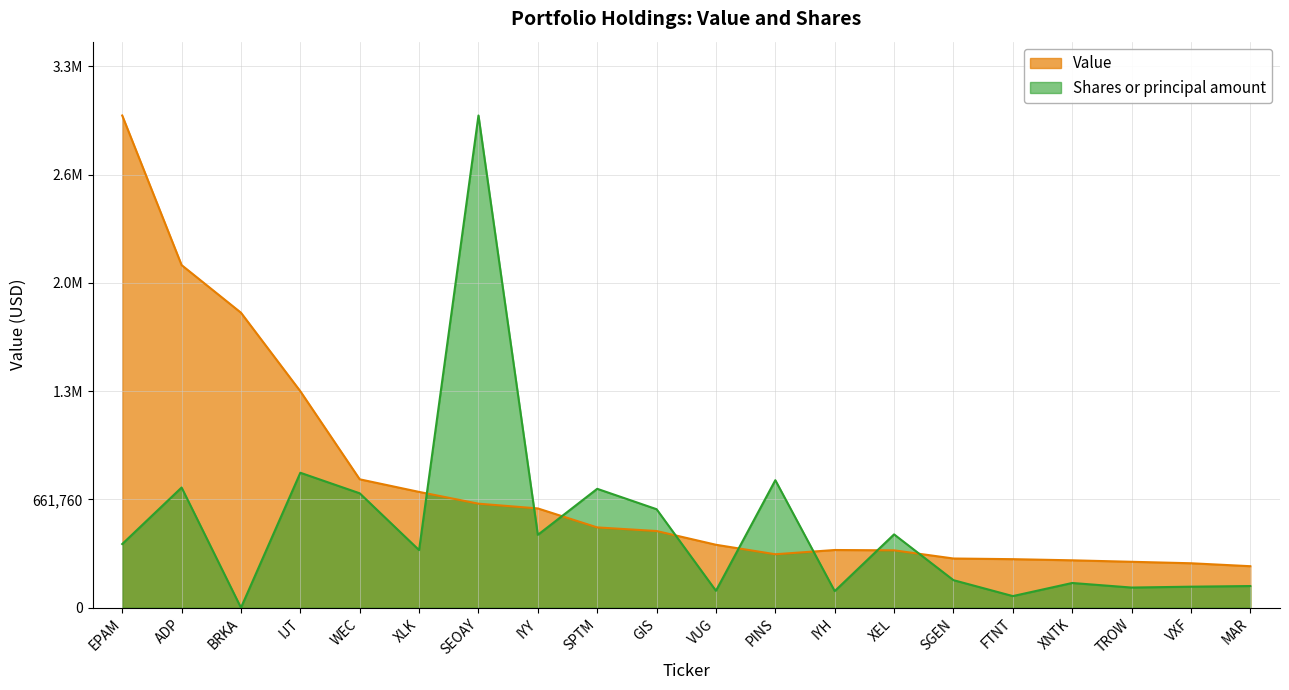

What is the label of the 7th point from the left?

SEOAY